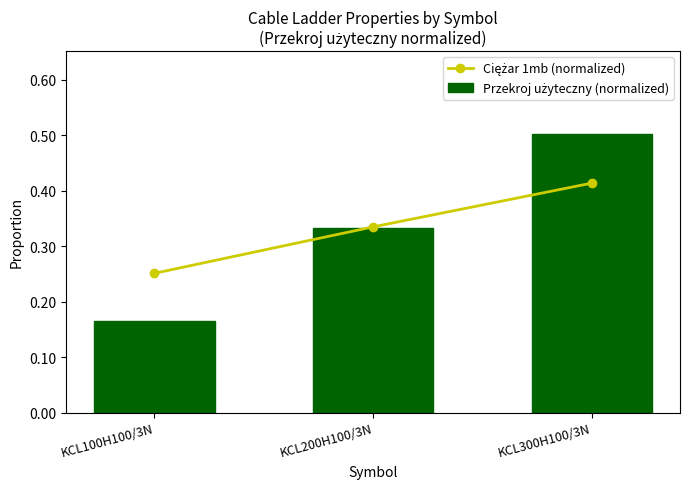

At which category is the sum across all series the highest?

KCL300H100/3N